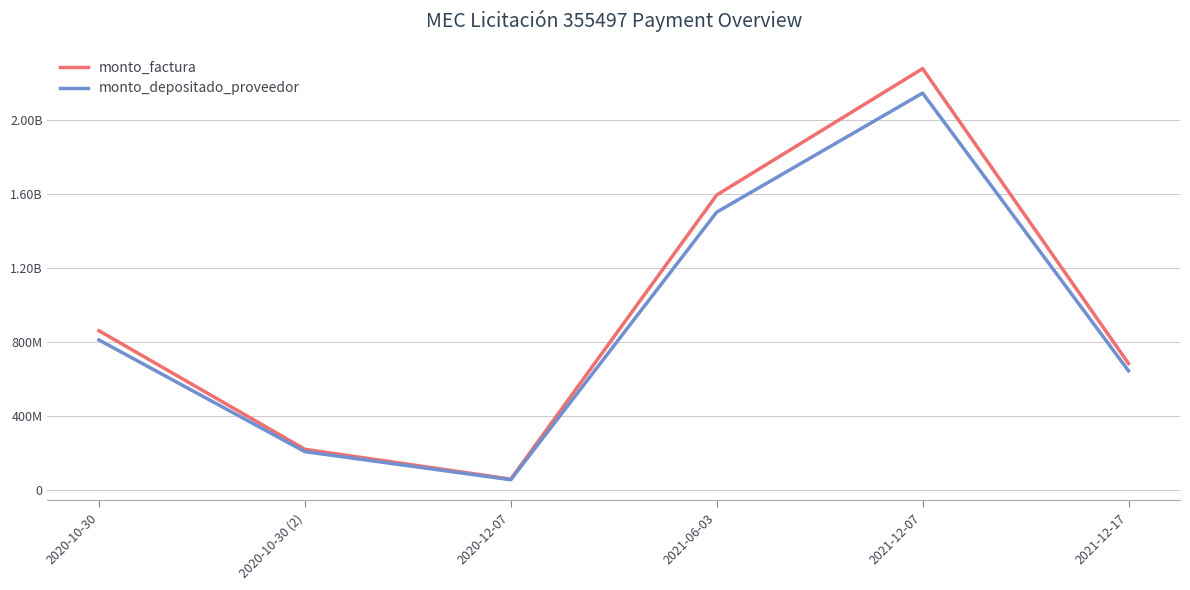

Is this an area chart (filled region under the line)?

No